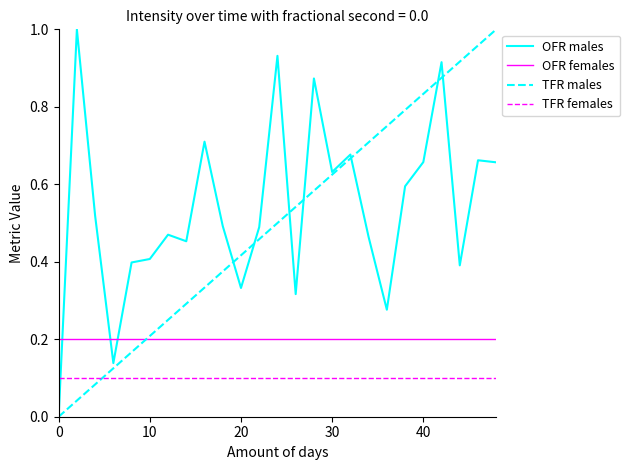

Which series has the largest total across all categories?

OFR males